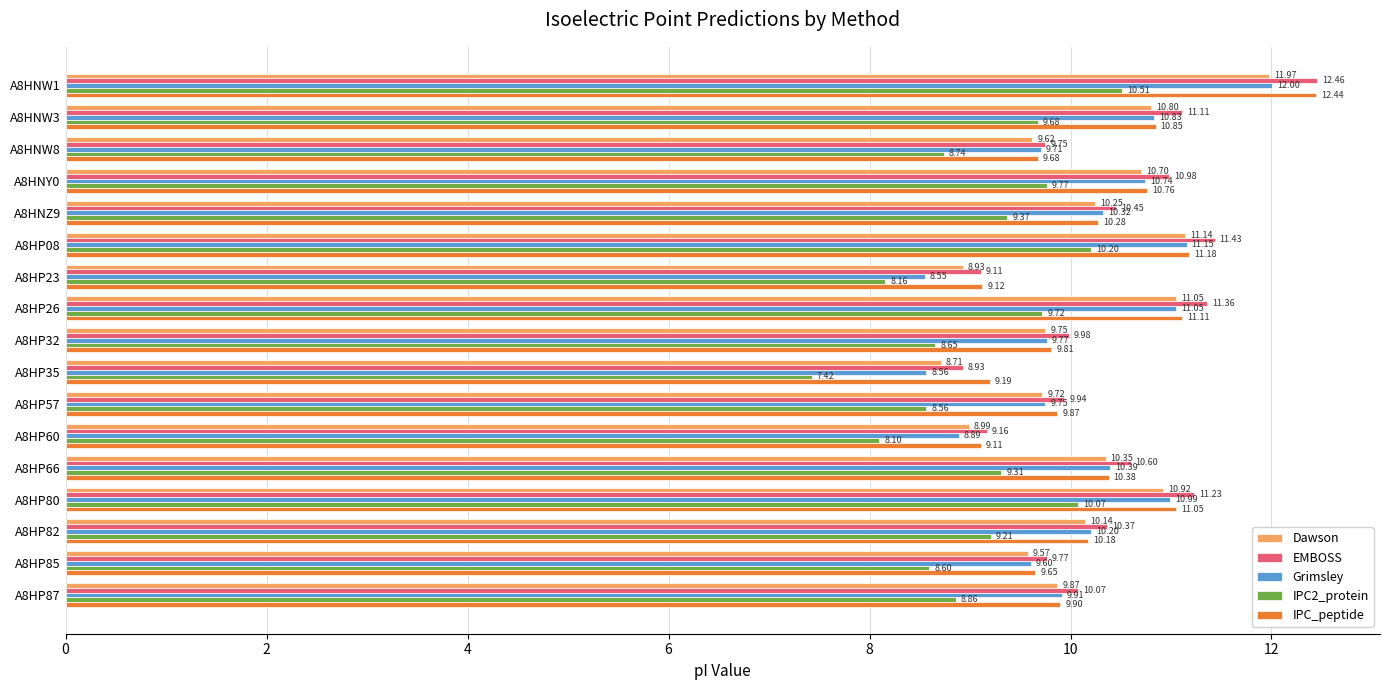

Which series changed the most between A8HNW1 and A8HP80?

IPC_peptide